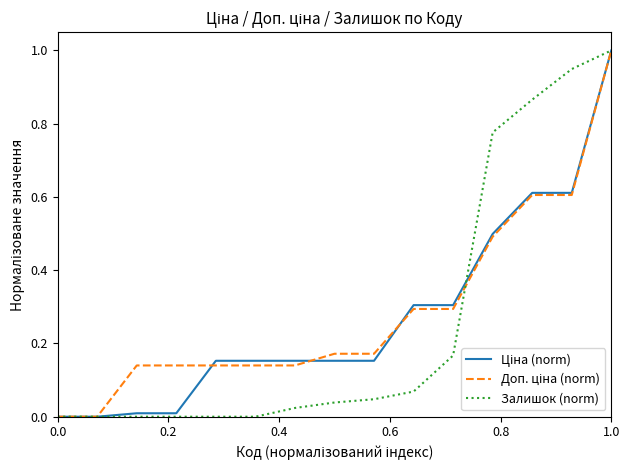

What is the maximum value shown in the chart?

1.0